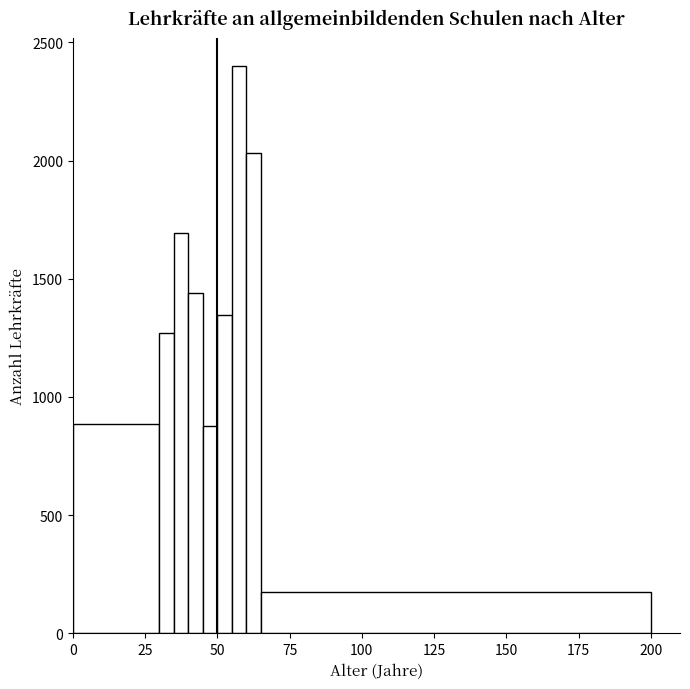

Around what value on the x-axis is the tallest bar? Give the approximate position of its centre, as read against the axis.

60